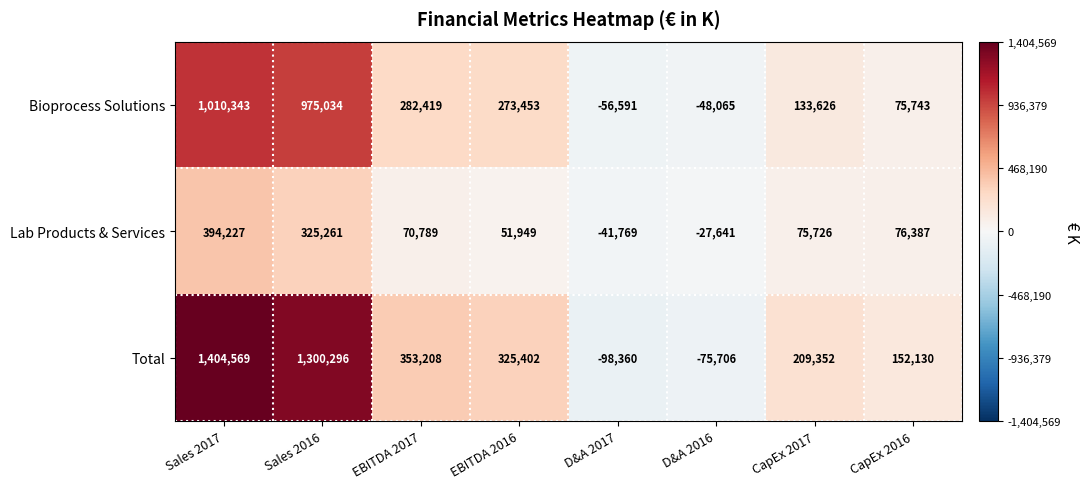

Which series changed the most between D&A 2017 and D&A 2016?

Total